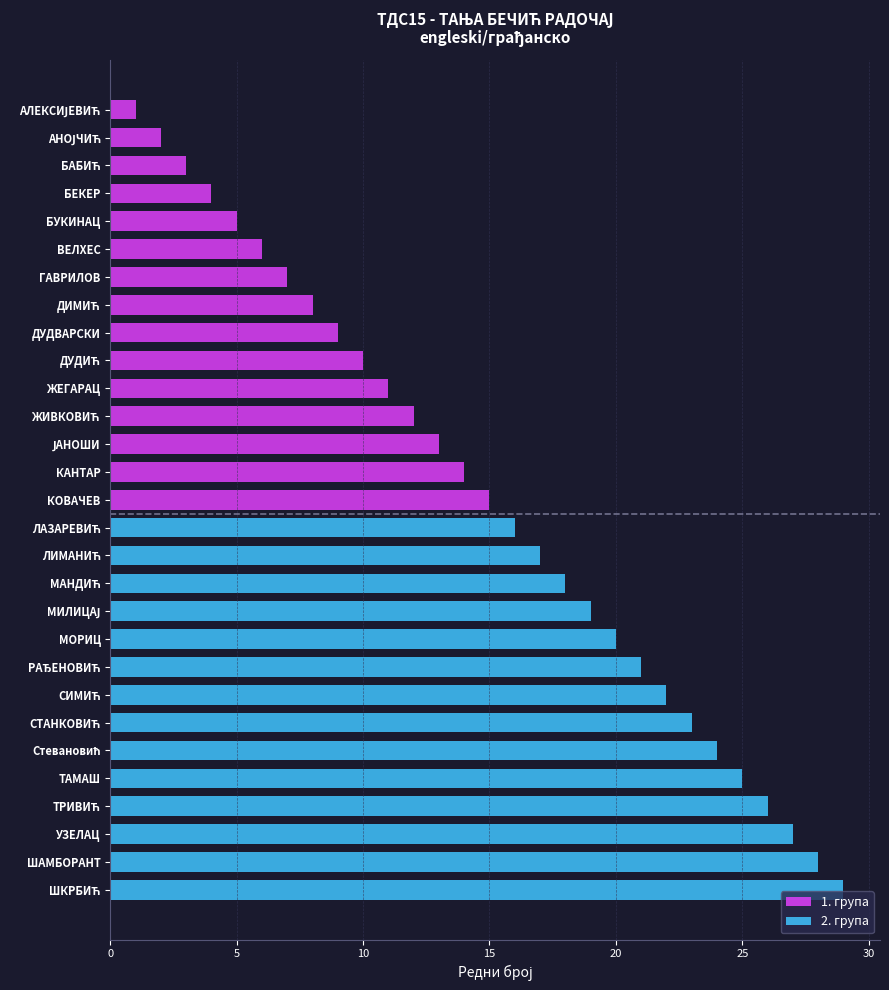

Where is the data nearest to the value 8?

ДИМИЋ